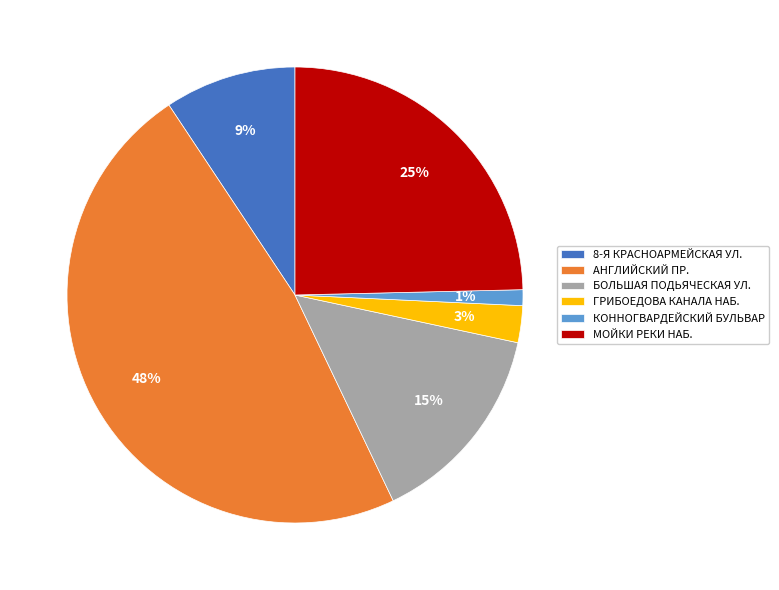

What is the largest slice in the pie chart?

АНГЛИЙСКИЙ ПР.